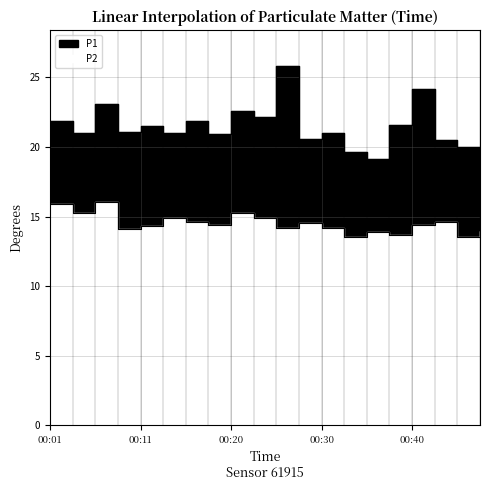

At how many categories does at least one series exceed 16?

20